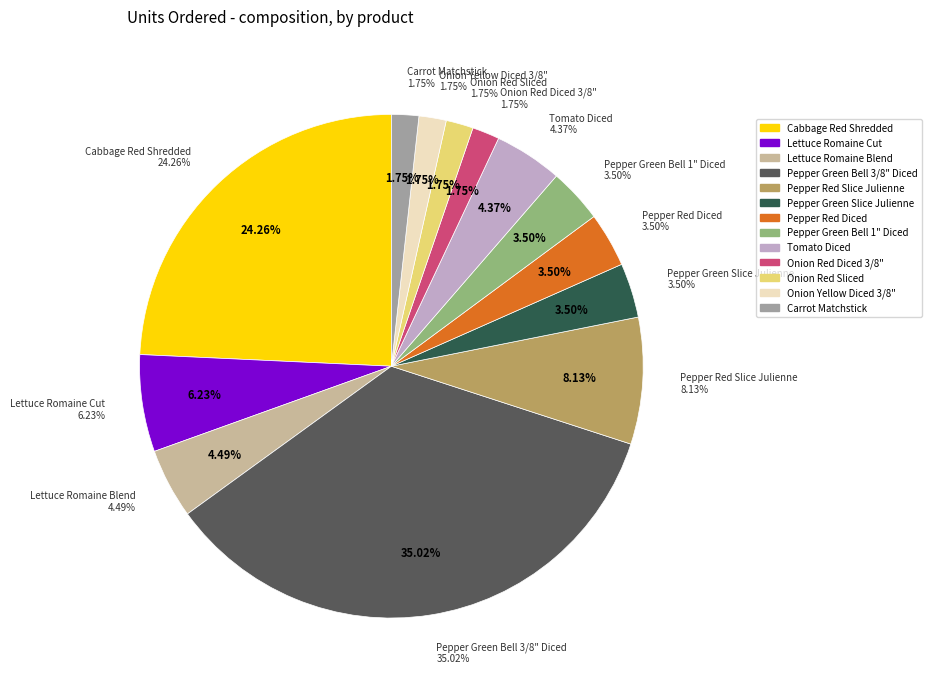

Count the number of slices in the pie.

13